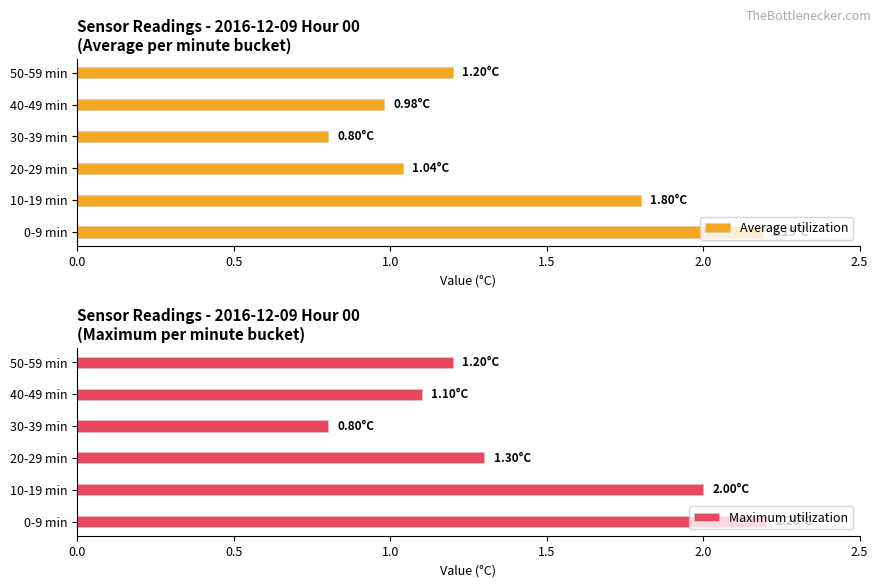

What is the lowest value of the Average utilization series?

0.8